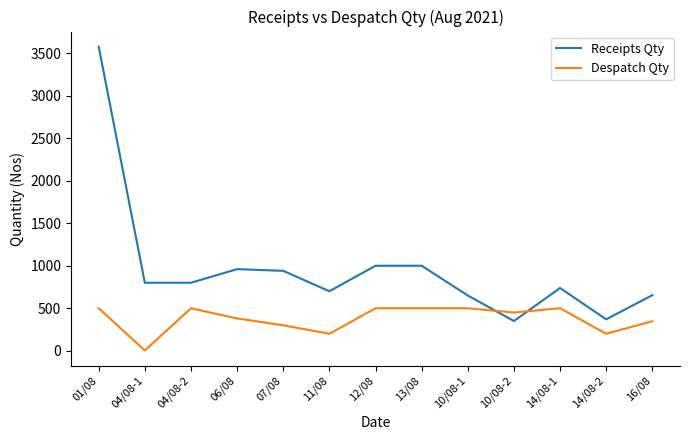

How many intersections are there between Despatch Qty and Receipts Qty?

2